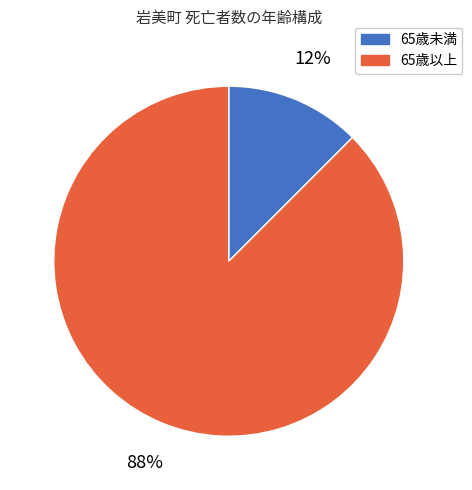

Between 65歳以上 and 65歳未満, which is larger?

65歳以上